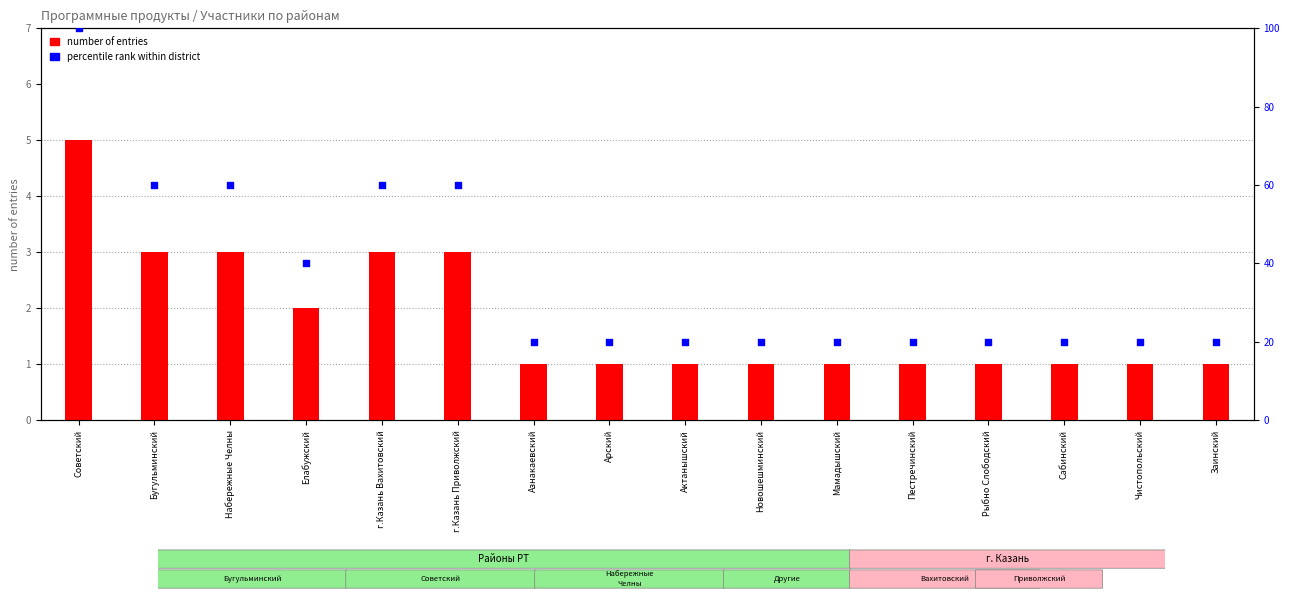

Which series has the widest spread of Y values?

percentile rank within district